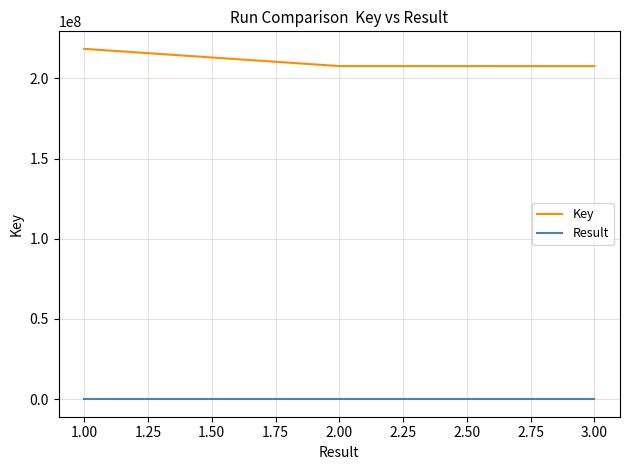

At which category is the sum across all series the highest?

1.00